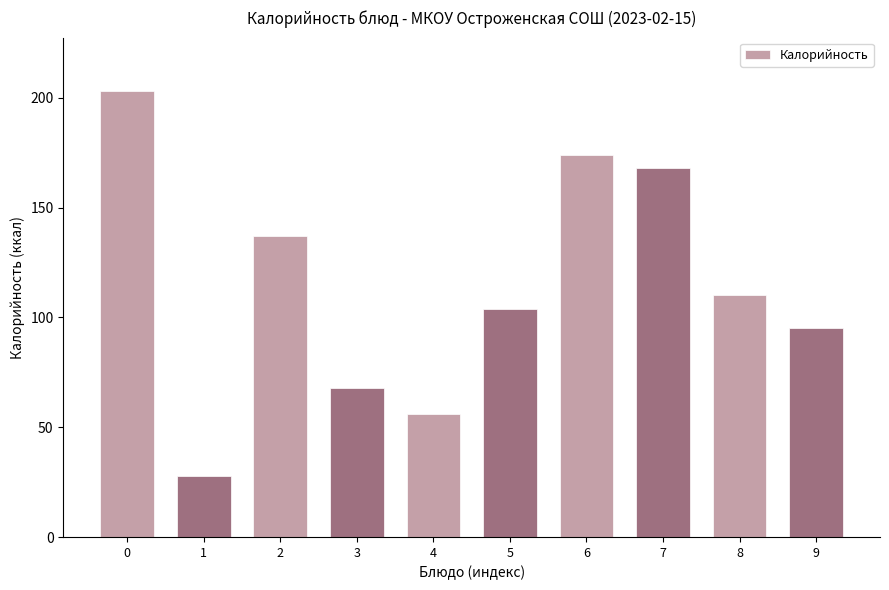

What value does the data have at 8?

110